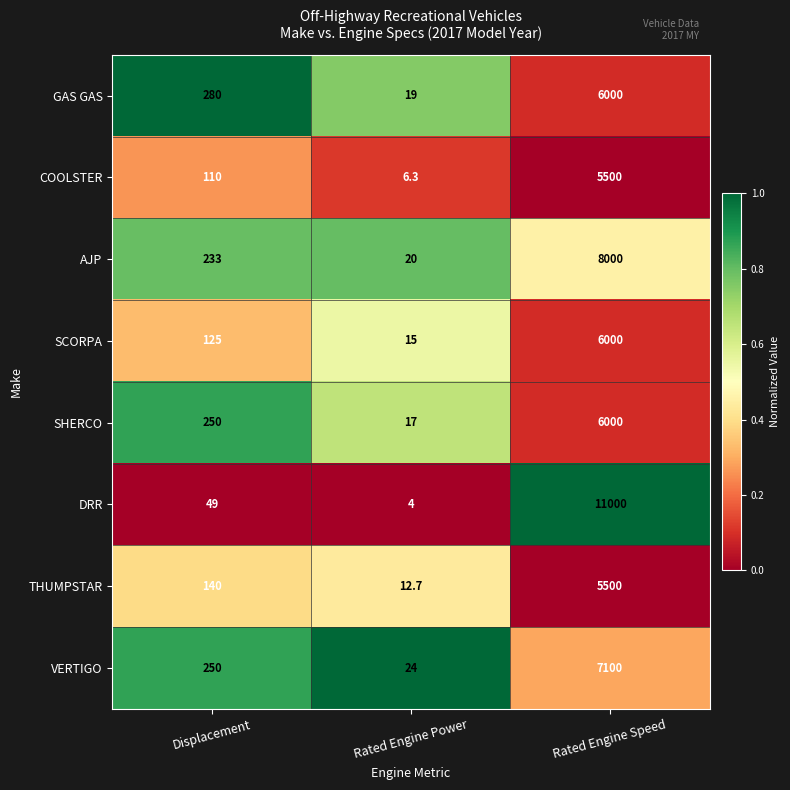

What is the difference between the maximum and minimum values in the SCORPA series?

5985.0